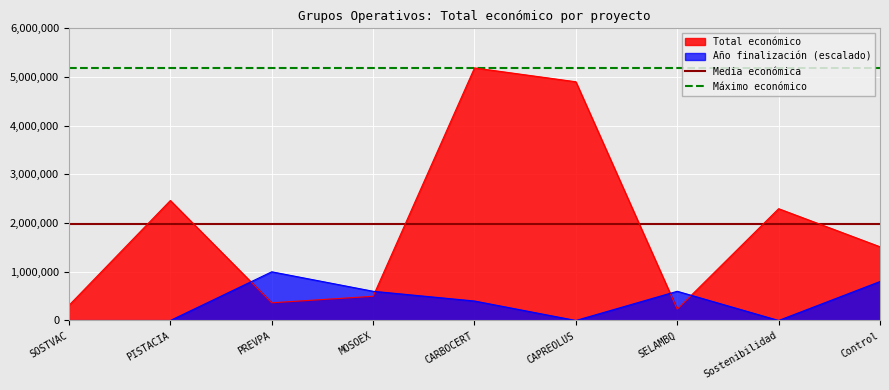

Which has a higher value, PISTACIA or SOSTVAC?

PISTACIA